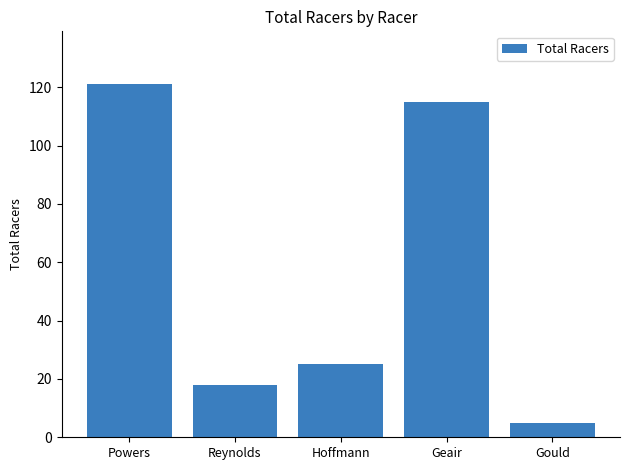

Reading left to right, what are all the values shown in this chart?

Powers=121	Reynolds=18	Hoffmann=25	Geair=115	Gould=5